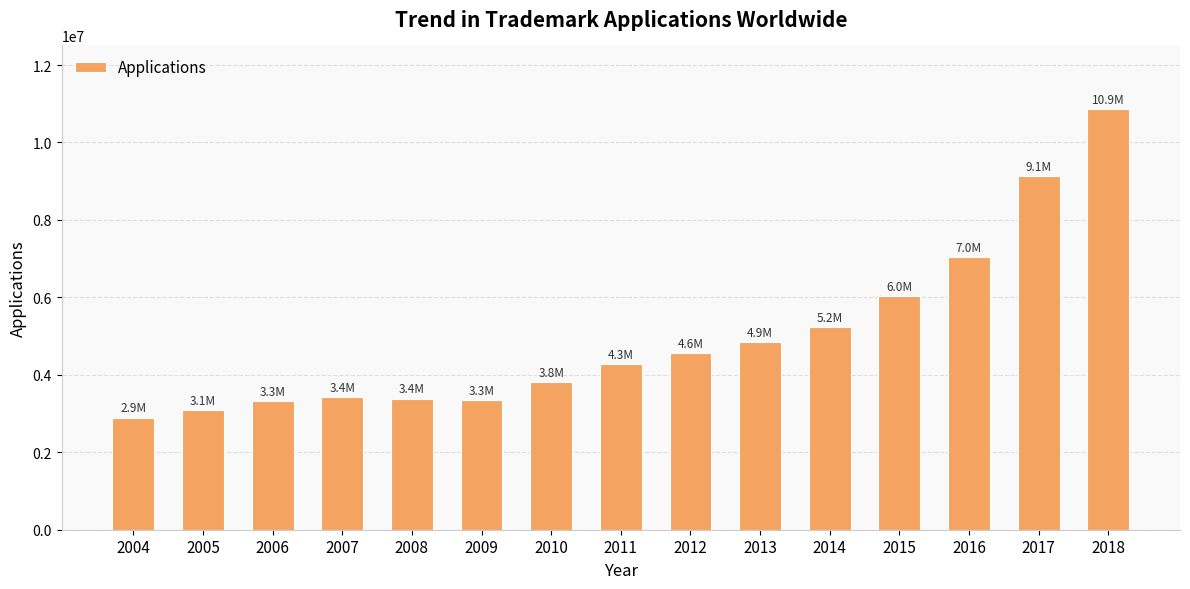

What is the change in value from 2016 to 2018?

+3843600